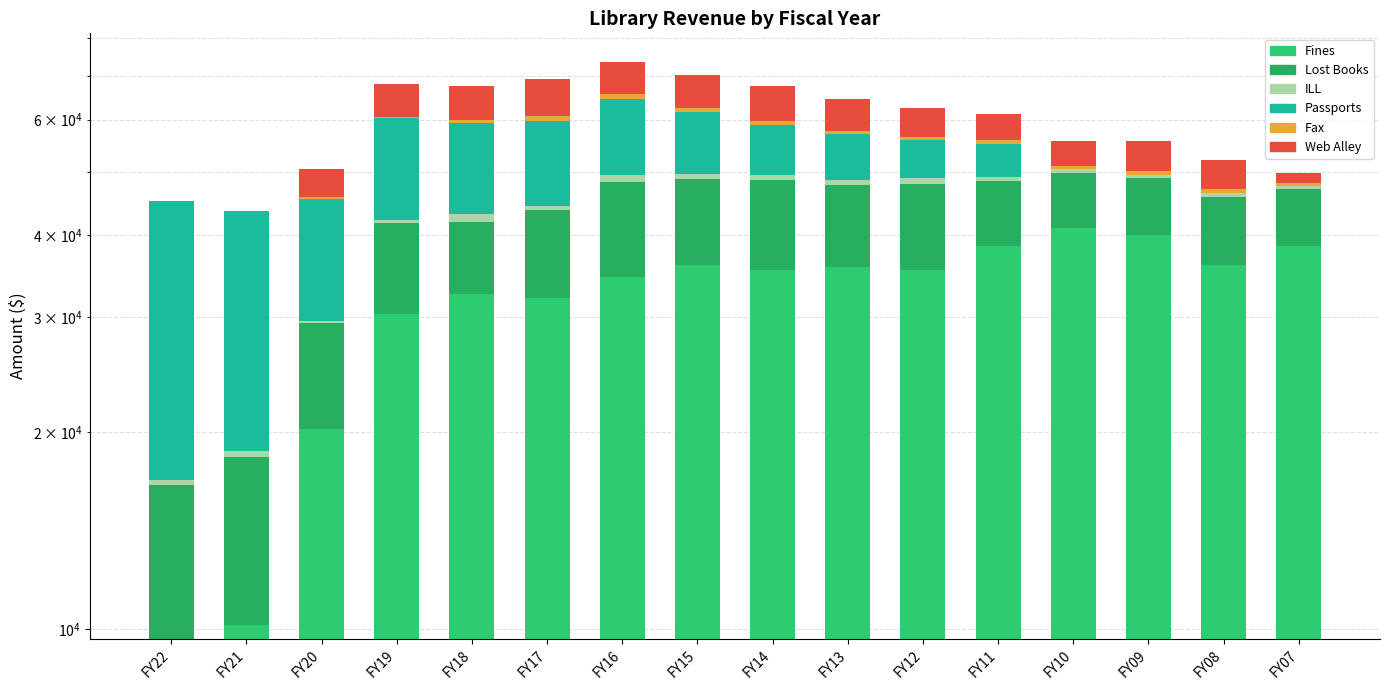

What is the difference between the second highest and second lowest values in the Fax series?

1059.8